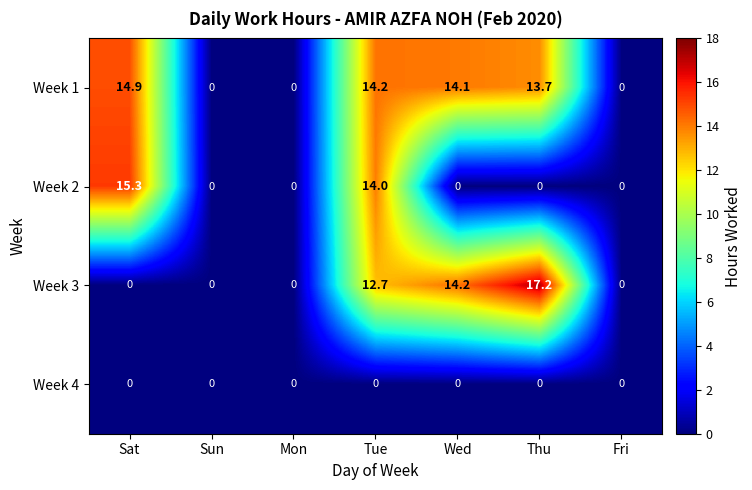

What is the spread (max minus min) of values at Thu?

17.2